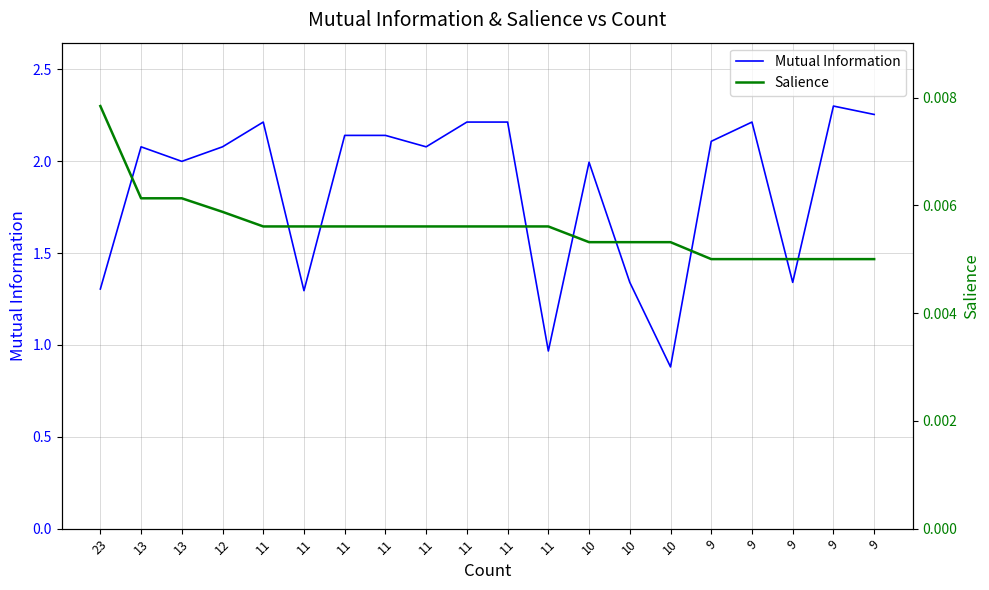

What is the spread (max minus min) of values at 13?

2.1